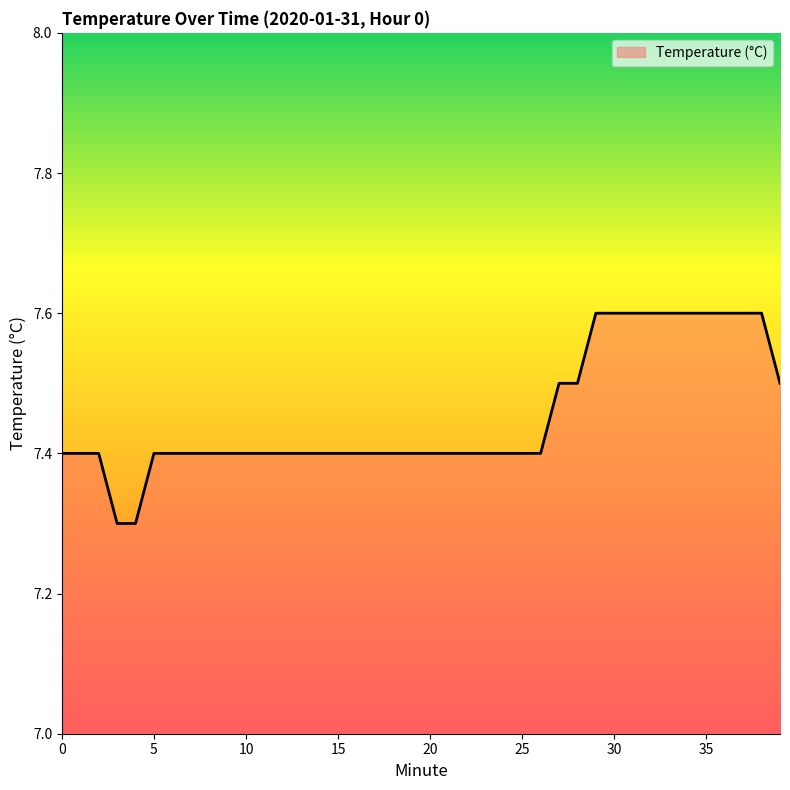

What is the difference between the maximum and minimum values?

0.3